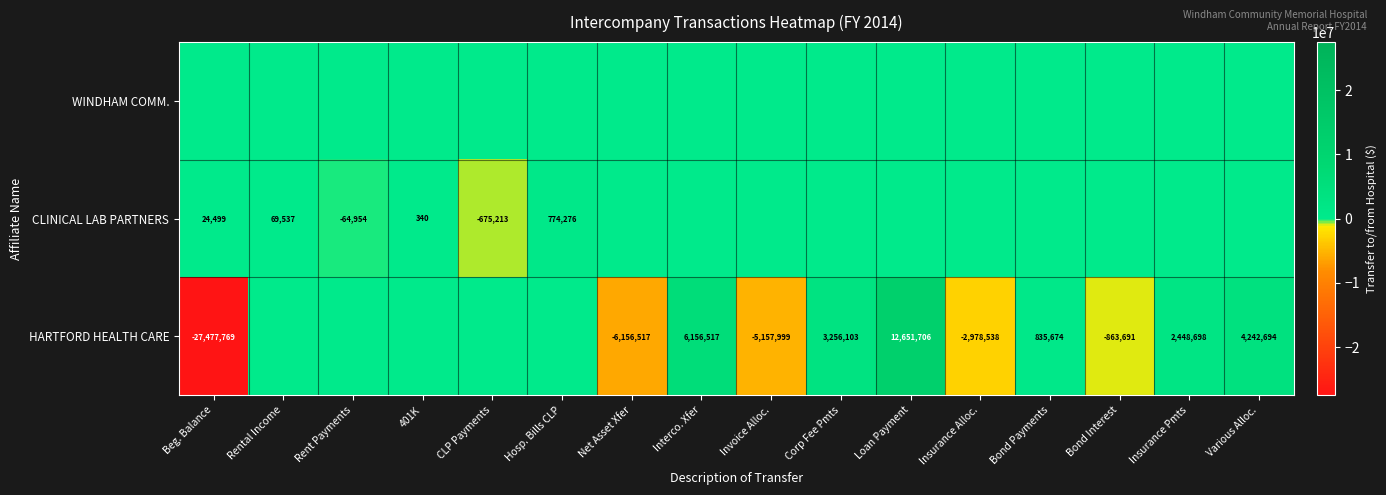

Is the value of CLINICAL LAB PARTNERS at Rental Income greater than the value of HARTFORD HEALTH CARE at Various Alloc.?

No